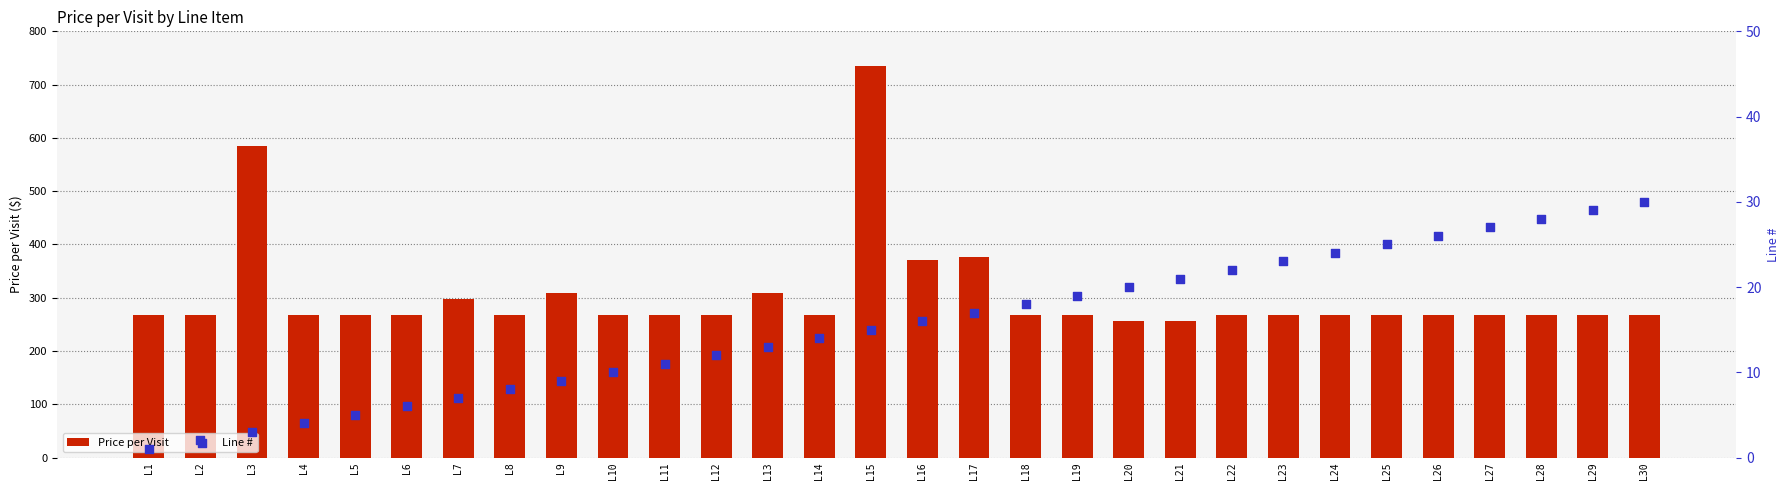

Which series has the widest spread of Y values?

Price per Visit